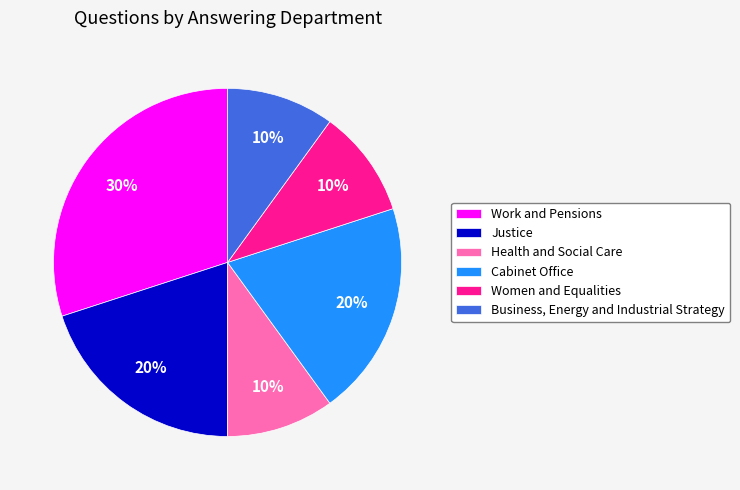

Combined, do Business, Energy and Industrial Strategy and Health and Social Care account for over 50%?

No